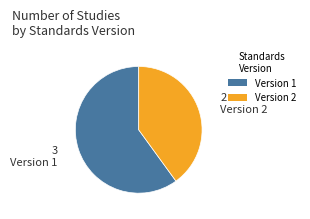

The Version 1 slice represents 52% of the pie. True or false?

False